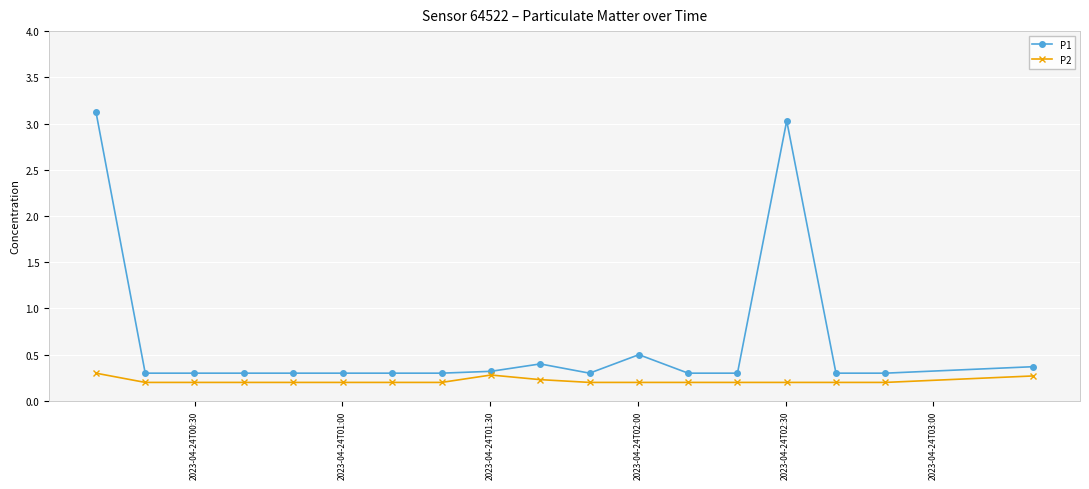

How many series are shown in this chart?

2